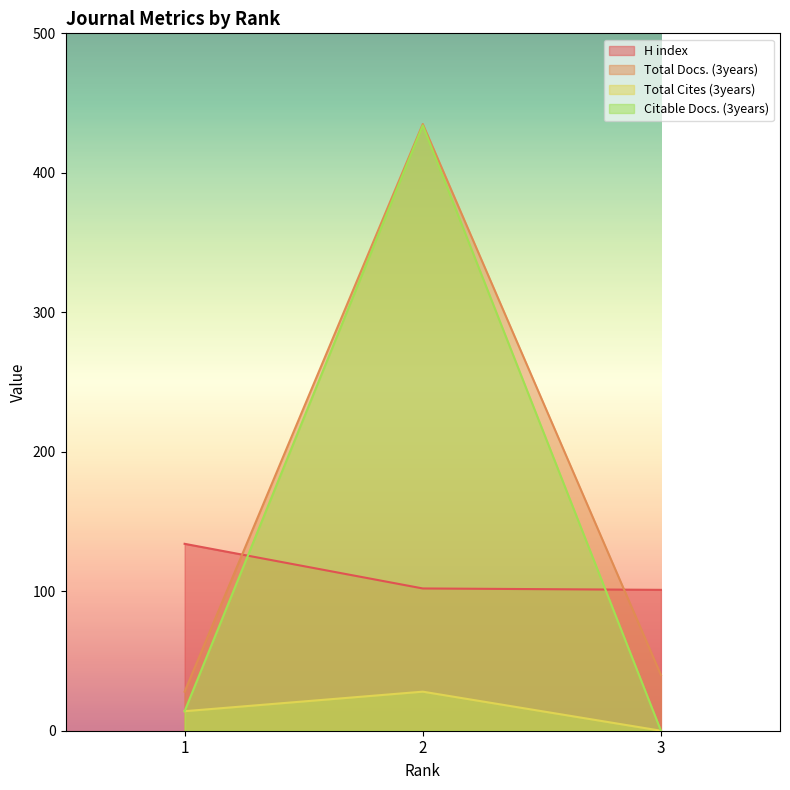

Rank the categories by Total Docs. (3years) value from lowest to highest.

1, 3, 2